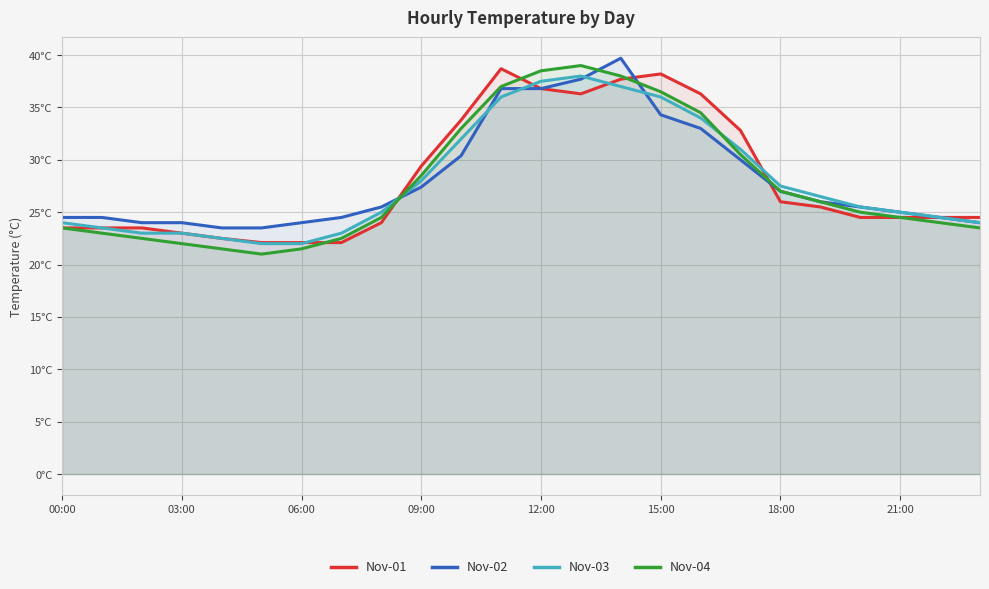

Which label corresponds to the largest value in the chart?

14